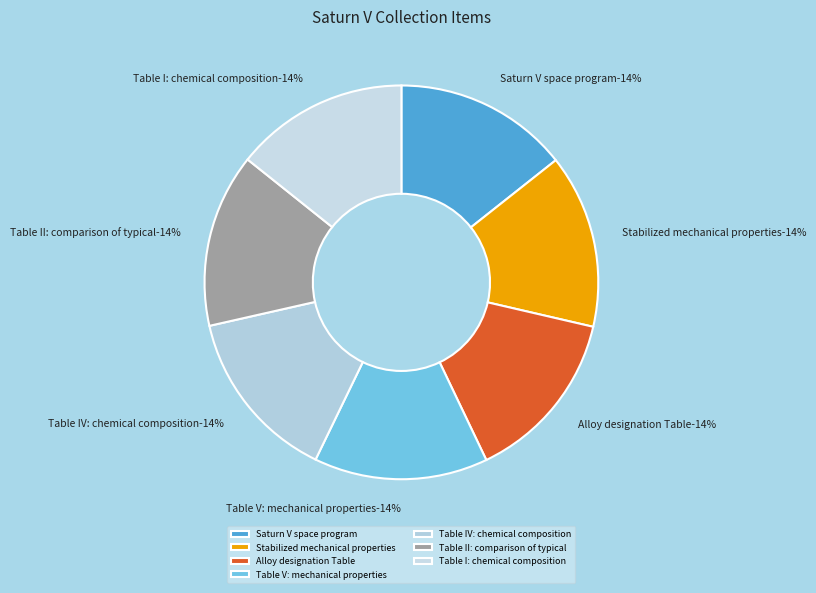

Rank the categories by value from lowest to highest.

Table I: chemical composition, Table II: comparison of typical, Table IV: chemical composition, Table V: mechanical properties, Alloy designation Table, Stabilized mechanical properties, Saturn V space program